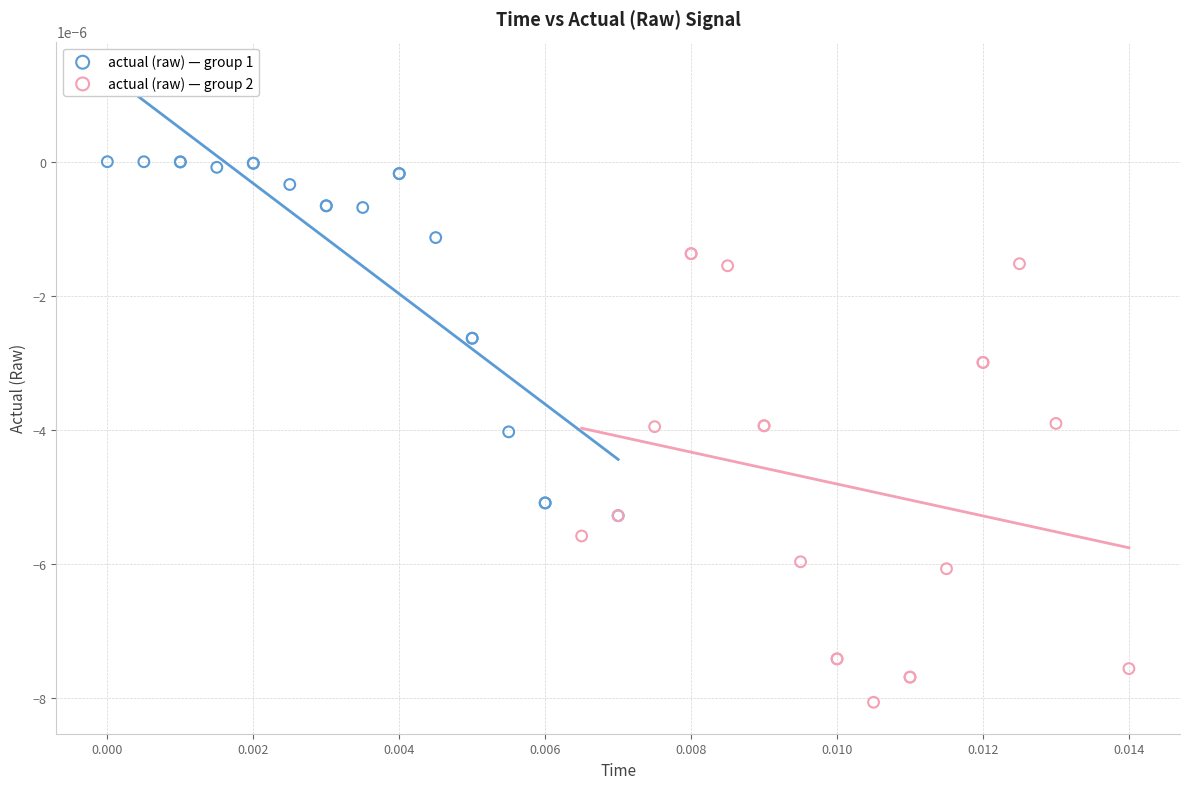

Which series reaches the maximum Y coordinate?

actual (raw) — group 1